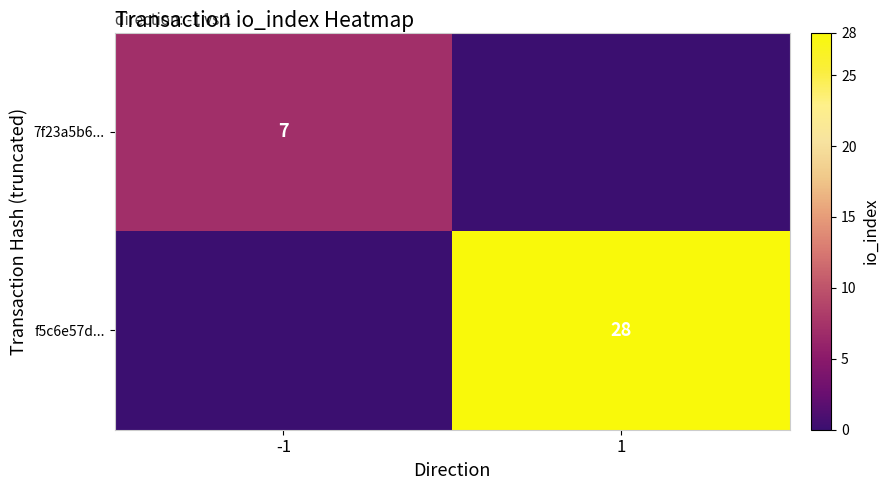

The 7f23a5b6... series shows 10 at -1. True or false?

False